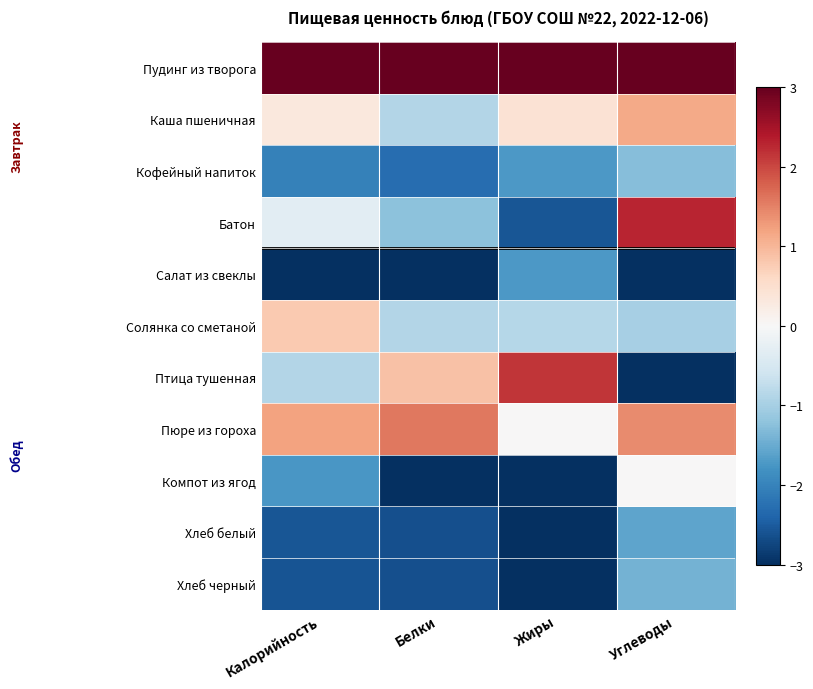

Reading left to right, transcribe all the data shown in this chart.

Пудинг из творога: Калорийность=3.0	Белки=3.0	Жиры=3.0	Углеводы=3.0
Каша пшеничная: Калорийность=0.3	Белки=-0.9	Жиры=0.4	Углеводы=1.1
Кофейный напиток: Калорийность=-2.0	Белки=-2.3	Жиры=-1.7	Углеводы=-1.3
Батон: Калорийность=-0.3	Белки=-1.2	Жиры=-2.6	Углеводы=2.3
Салат из свеклы: Калорийность=-3.0	Белки=-3.0	Жиры=-1.7	Углеводы=-3.0
Солянка со сметаной: Калорийность=0.8	Белки=-0.9	Жиры=-0.9	Углеводы=-1.0
Птица тушенная: Калорийность=-0.9	Белки=0.9	Жиры=2.1	Углеводы=-3.0
Пюре из гороха: Калорийность=1.2	Белки=1.6	Жиры=0.0	Углеводы=1.4
Компот из ягод: Калорийность=-1.7	Белки=-3.0	Жиры=-3.0	Углеводы=0.0
Хлеб белый: Калорийность=-2.6	Белки=-2.6	Жиры=-3.0	Углеводы=-1.6
Хлеб черный: Калорийность=-2.6	Белки=-2.6	Жиры=-3.0	Углеводы=-1.4